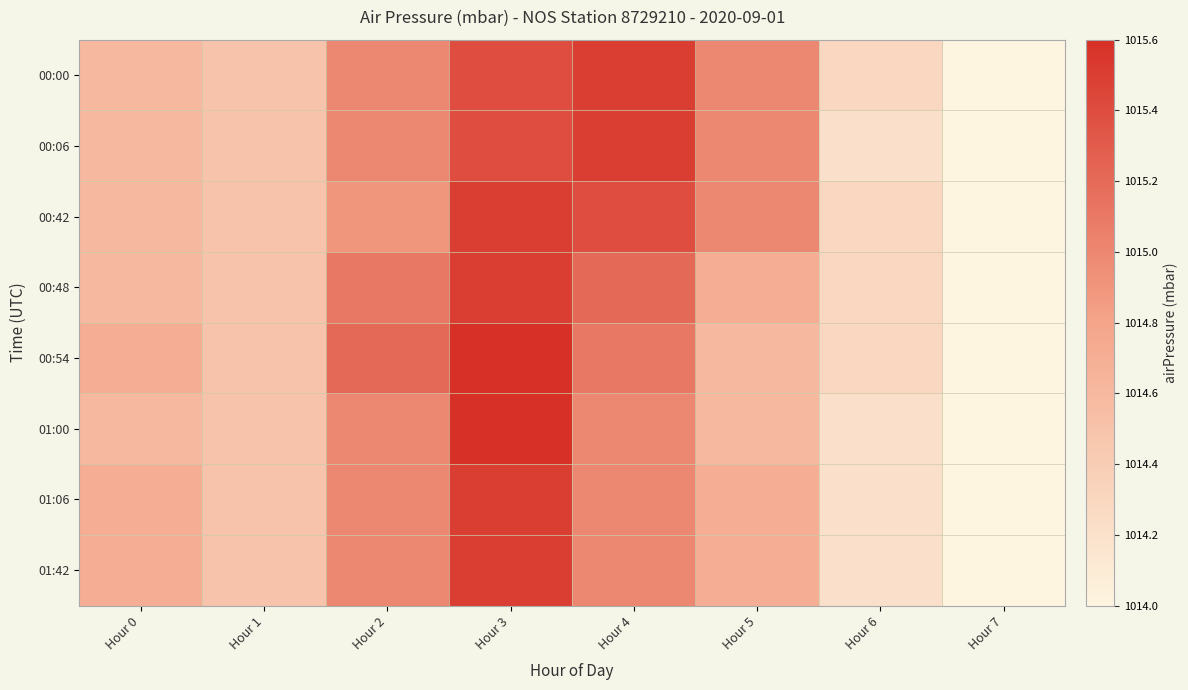

Count the number of data series in this chart.

8